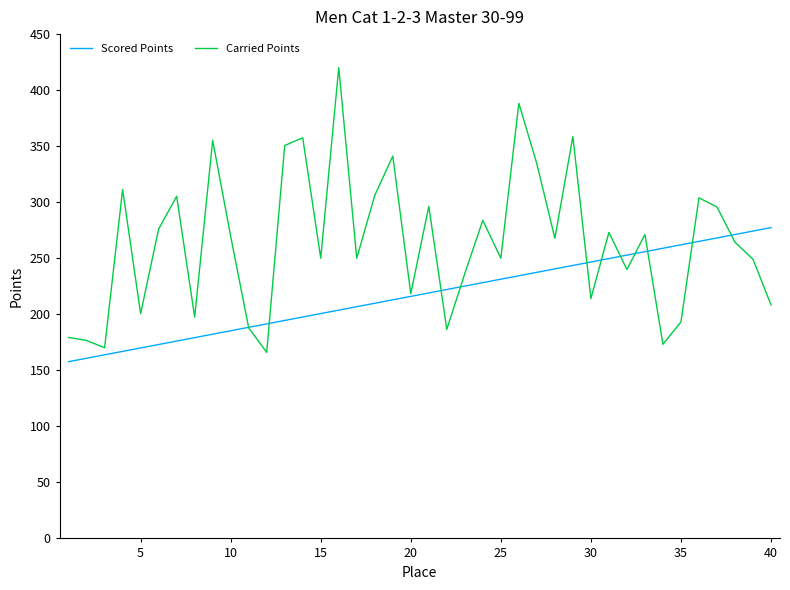

Which series has the widest spread of values?

Carried Points